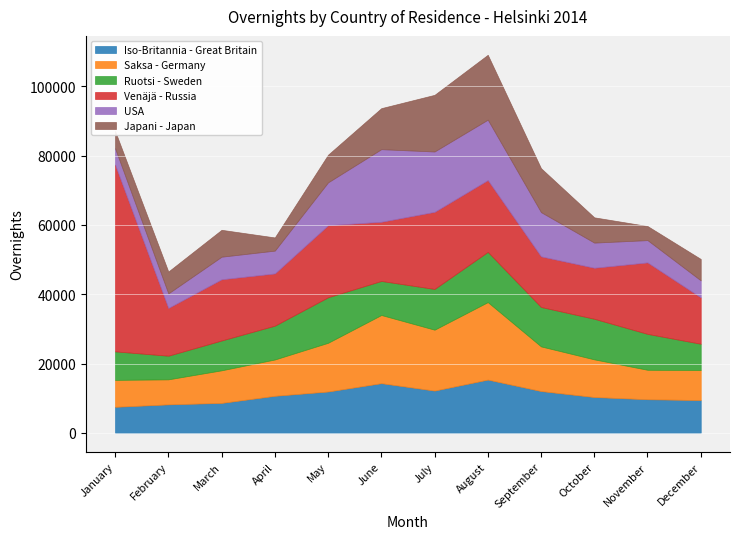

True or false: Saksa - Germany has a value of 4330 at October.

False